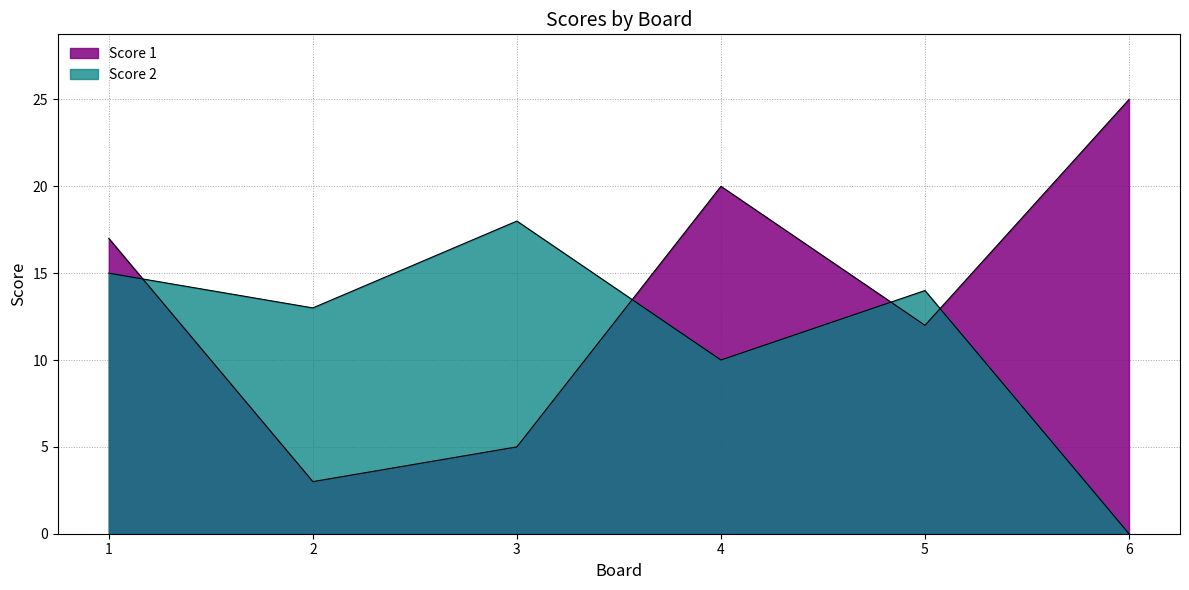

Which category has the highest value across all series?

6